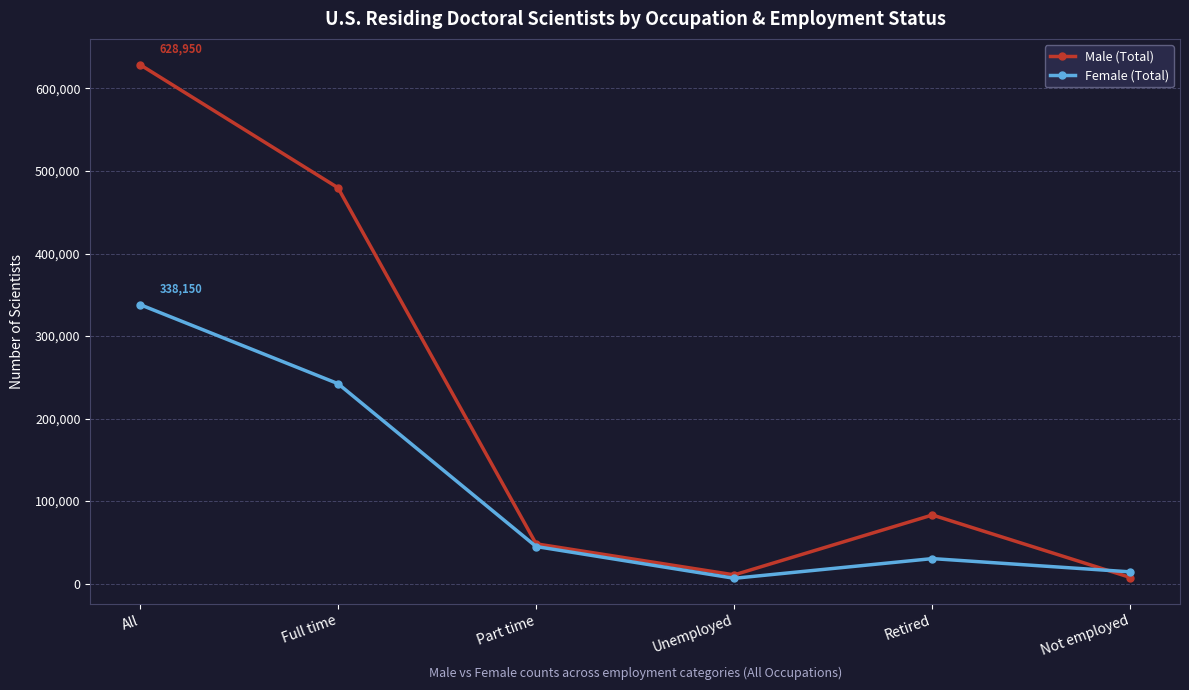

Where does the Male (Total) series first go above 83150?

All